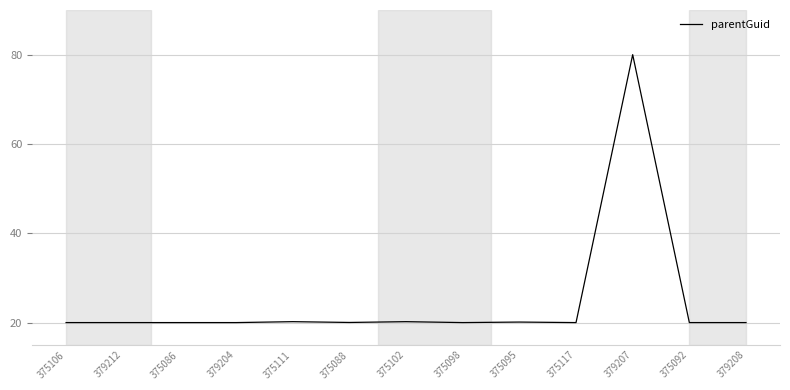

What is the difference between the maximum and minimum values?

60.0